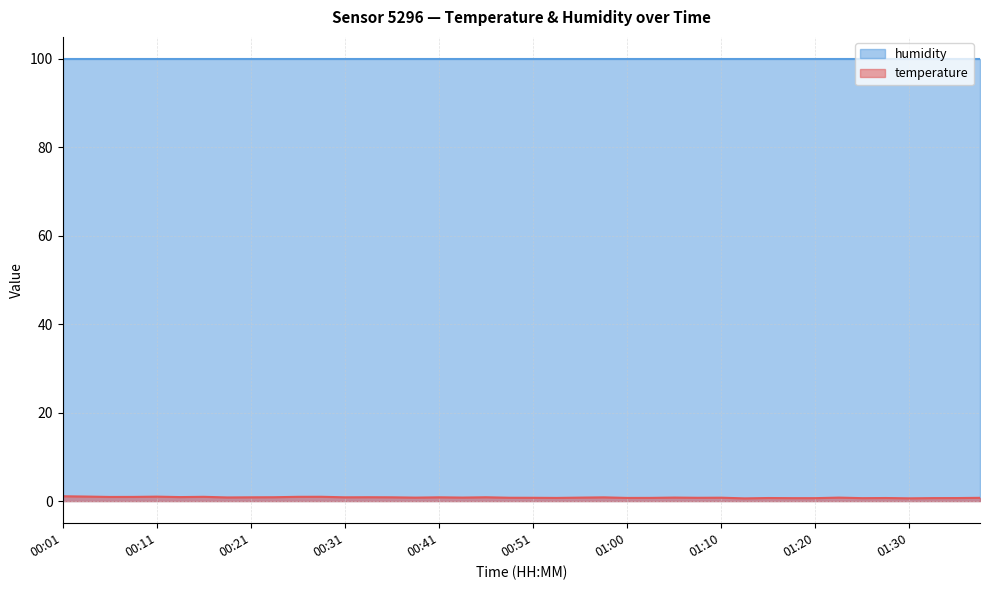

How many distinct data groups are displayed?

2